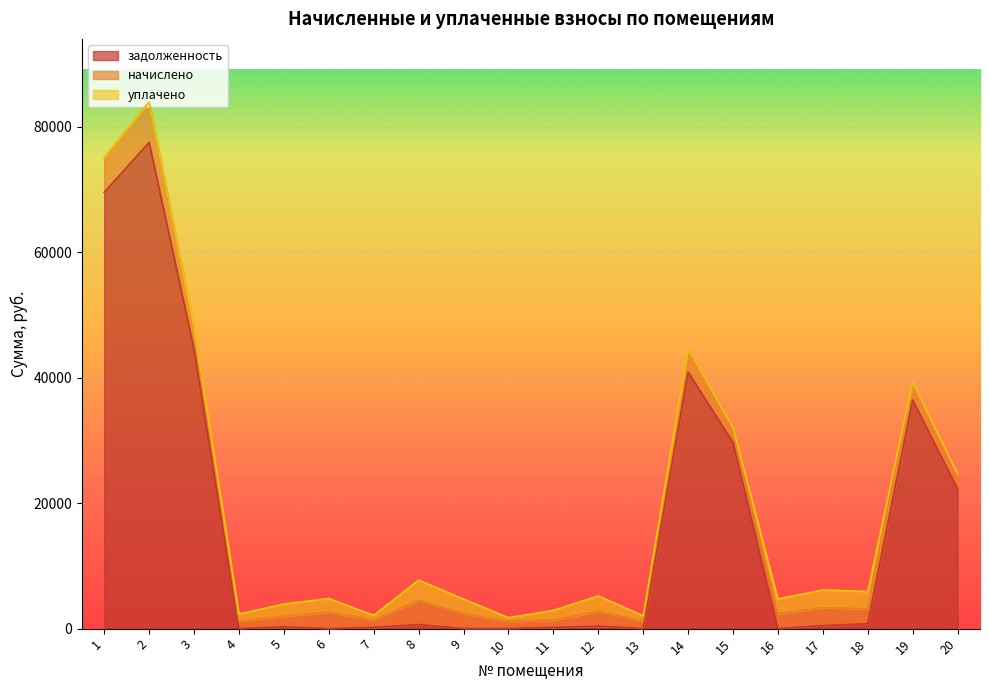

What is the value of the уплачено point at the 17th from the left?

2847.0